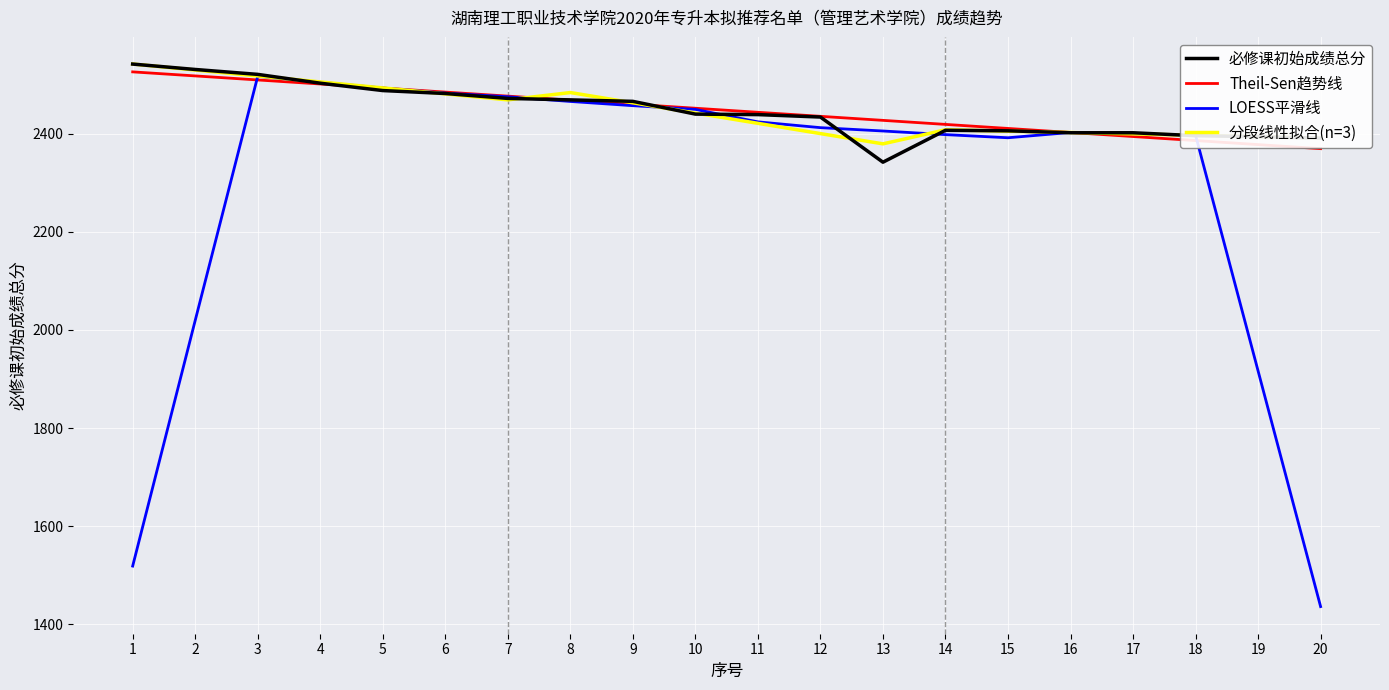

What is the difference between the highest and lowest values at 19?

477.5